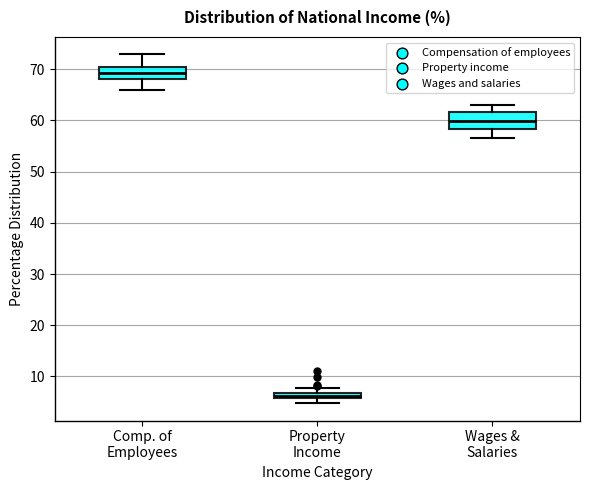

Which box's median line is the highest?

Comp. of Employees